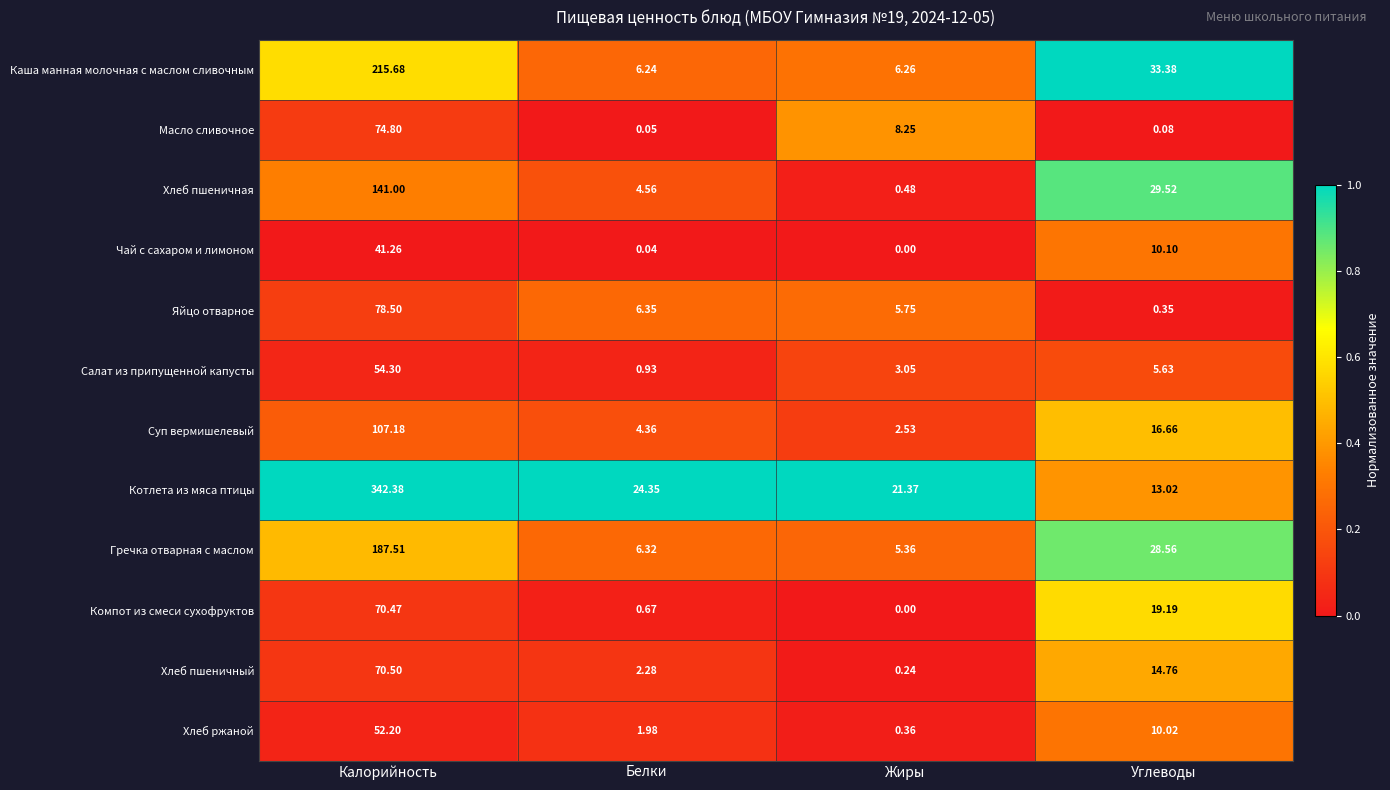

How many data points does each series have?

4